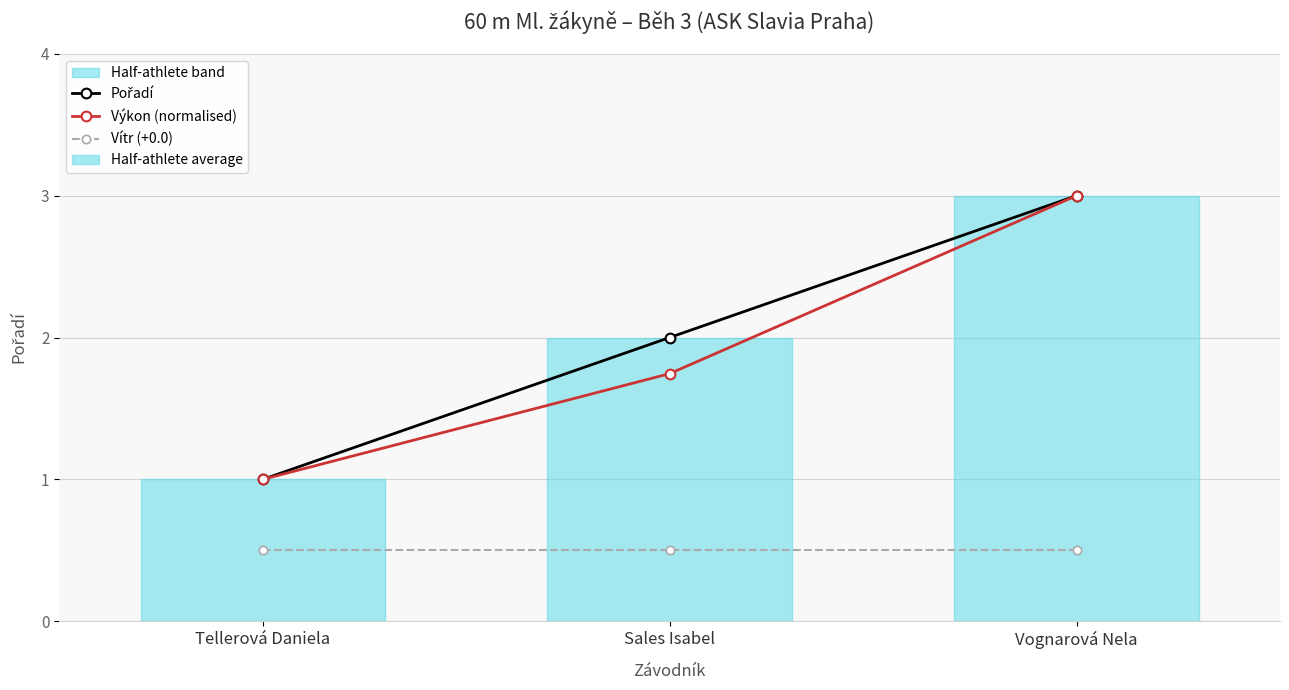

Count the number of data series in this chart.

3